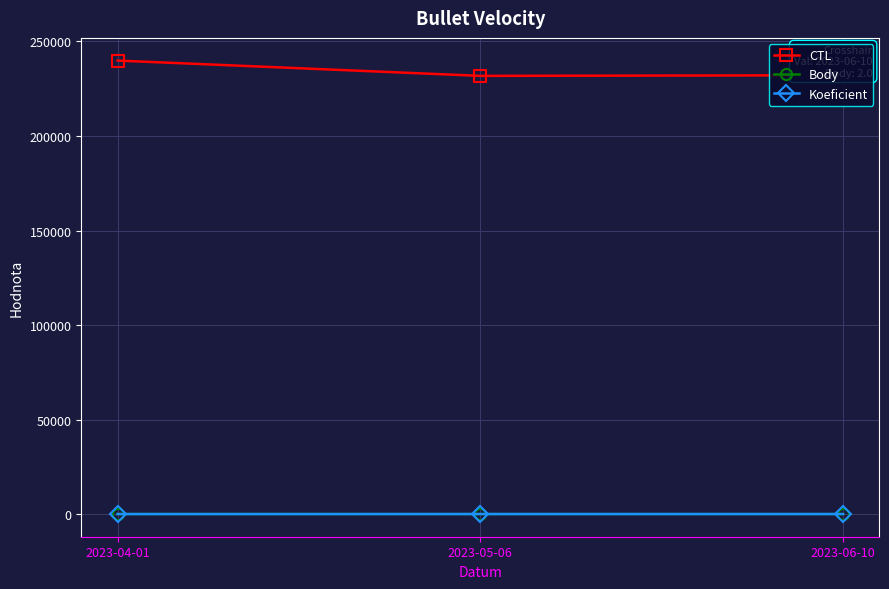

The CTL series shows 231801 at 2023-05-06. True or false?

True